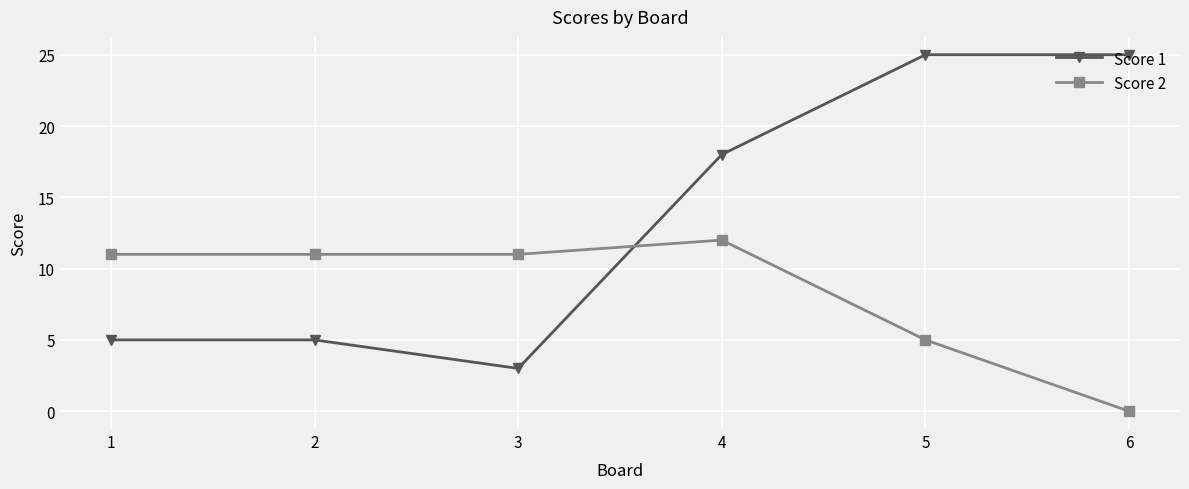

What is the difference between the maximum and minimum values in the Score 1 series?

22